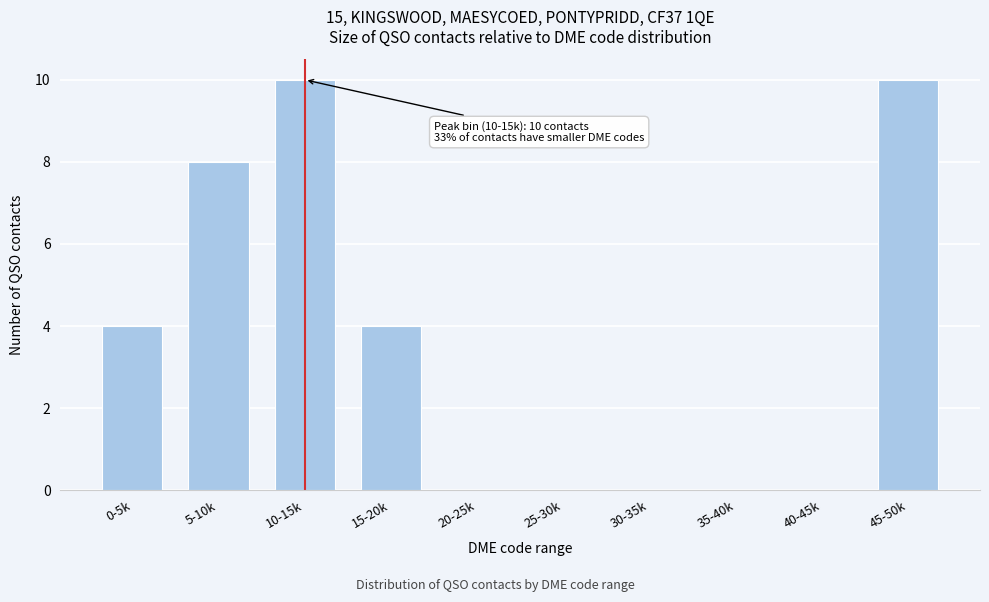

Reading right to left, list all the values displayed in this chart.

45-50k=10	40-45k=0	35-40k=0	30-35k=0	25-30k=0	20-25k=0	15-20k=4	10-15k=10	5-10k=8	0-5k=4